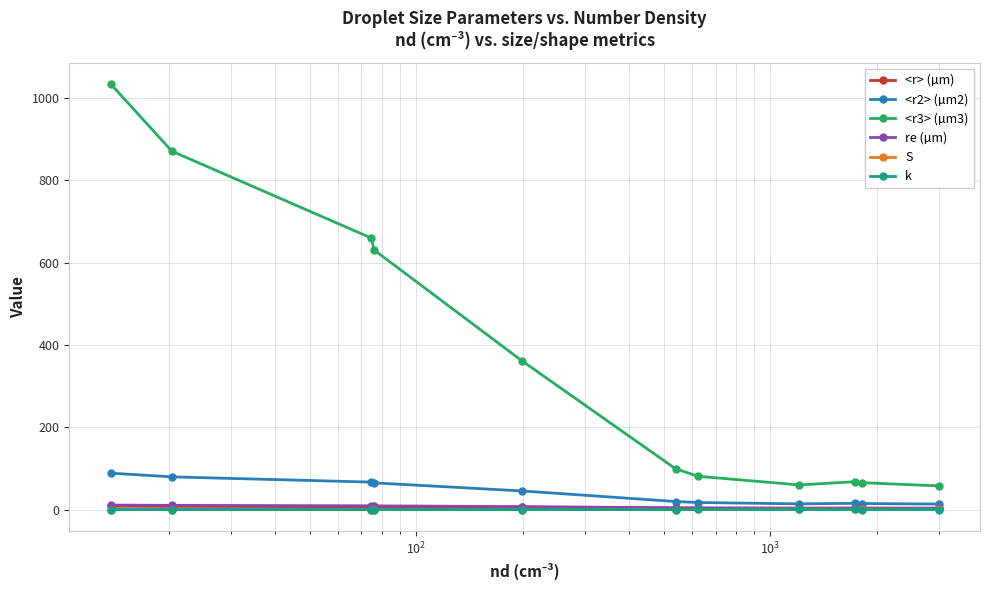

What is the value of the S point at the 4th from the left?

0.5